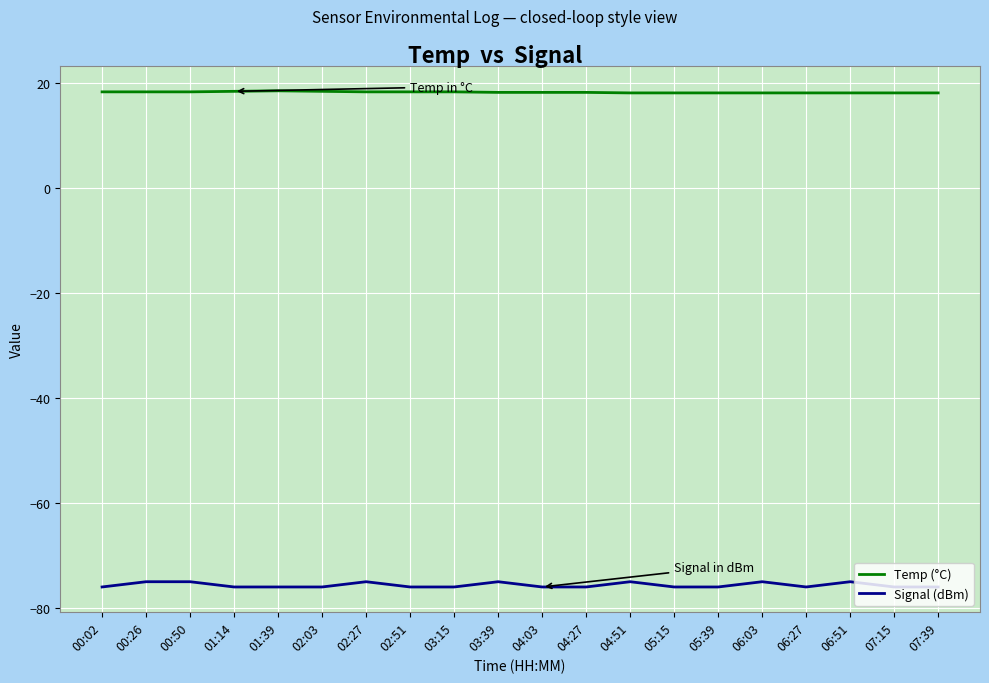

At how many categories does at least one series exceed 15?

20